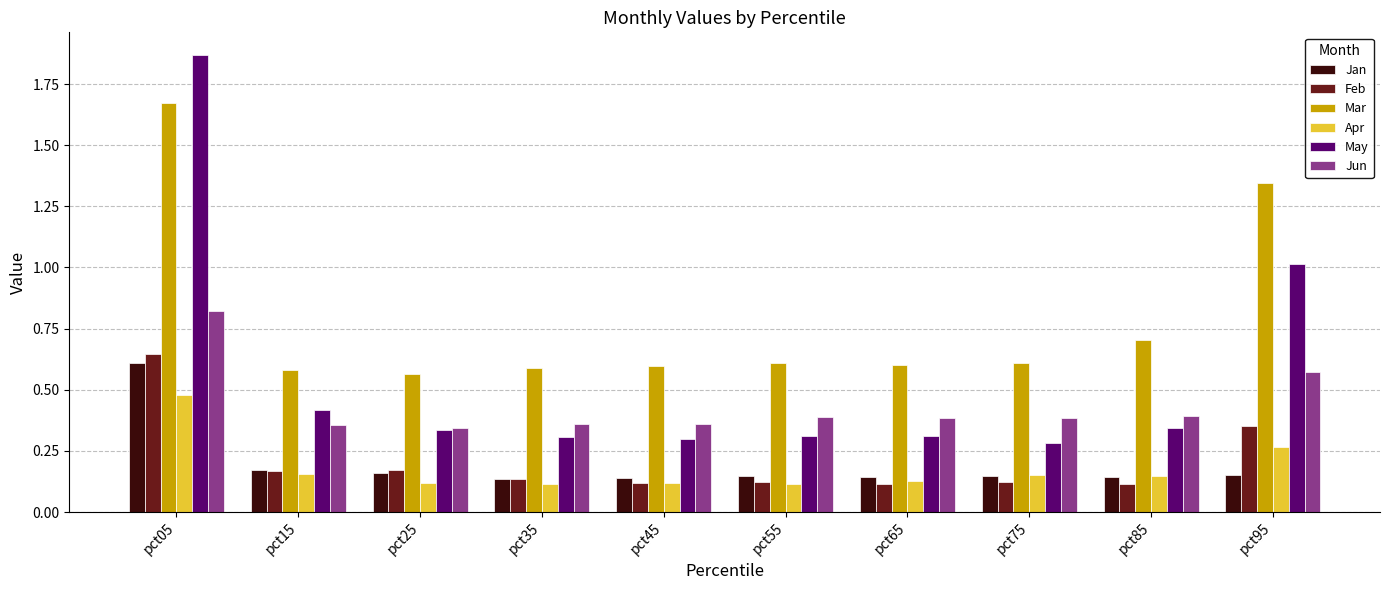

Are the bars grouped side by side (vs. stacked)?

Yes